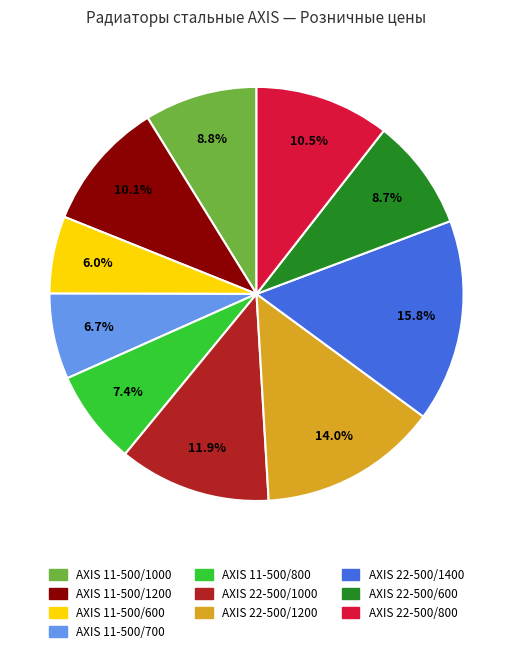

To the nearest percent, what is the difference between the largest and smallest slice percentages?

10%